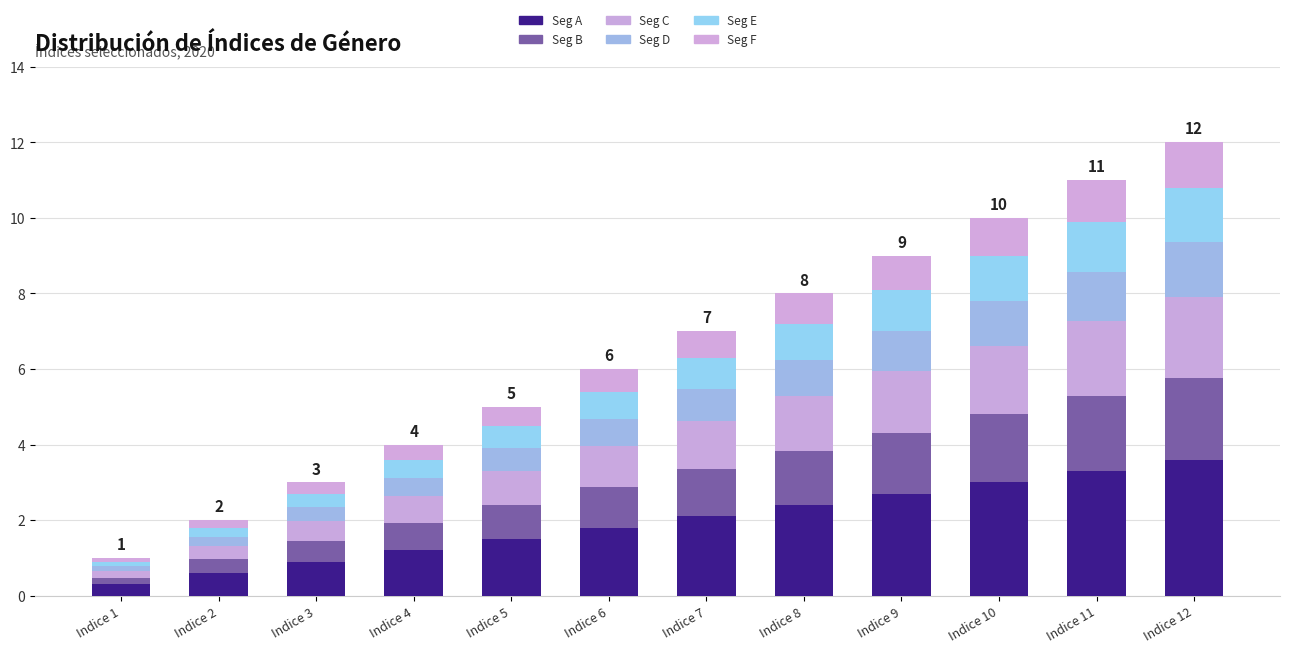

Where is Seg D nearest to the value 0?

Indice 1